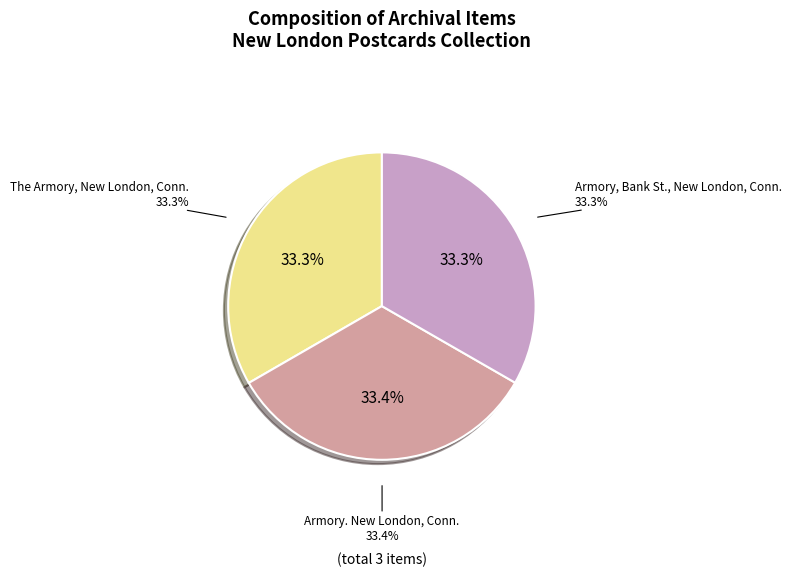

To the nearest percent, what portion does Armory. New London, Conn. represent?

33%